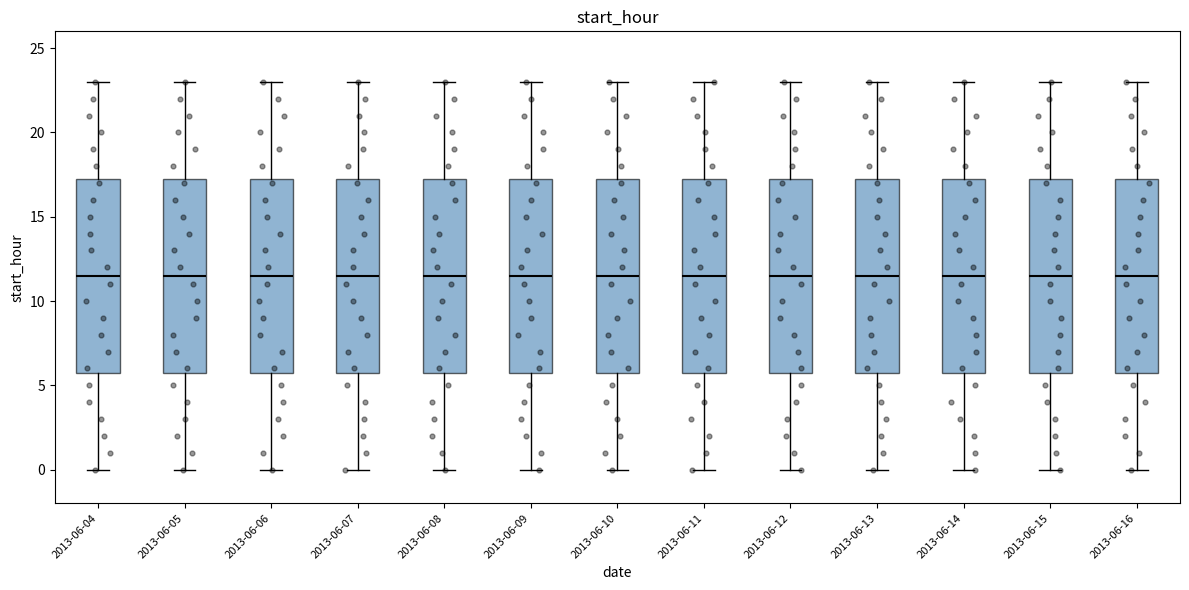

Reading left to right, transcribe this box plot: for each box, give where its median line is, the range the box spans, and where its two whiskers end, as read against the y-axis. The values are not printed on the chart, so give them approximately, as read against the axis.

2013-06-04: median 11.5, box 6.0 to 17.5, whiskers 0.0 to 23.0
2013-06-05: median 11.5, box 6.0 to 17.5, whiskers 0.0 to 23.0
2013-06-06: median 11.5, box 6.0 to 17.5, whiskers 0.0 to 23.0
2013-06-07: median 11.5, box 6.0 to 17.5, whiskers 0.0 to 23.0
2013-06-08: median 11.5, box 6.0 to 17.5, whiskers 0.0 to 23.0
2013-06-09: median 11.5, box 6.0 to 17.5, whiskers 0.0 to 23.0
2013-06-10: median 11.5, box 6.0 to 17.5, whiskers 0.0 to 23.0
2013-06-11: median 11.5, box 6.0 to 17.5, whiskers 0.0 to 23.0
2013-06-12: median 11.5, box 6.0 to 17.5, whiskers 0.0 to 23.0
2013-06-13: median 11.5, box 6.0 to 17.5, whiskers 0.0 to 23.0
2013-06-14: median 11.5, box 6.0 to 17.5, whiskers 0.0 to 23.0
2013-06-15: median 11.5, box 6.0 to 17.5, whiskers 0.0 to 23.0
2013-06-16: median 11.5, box 6.0 to 17.5, whiskers 0.0 to 23.0